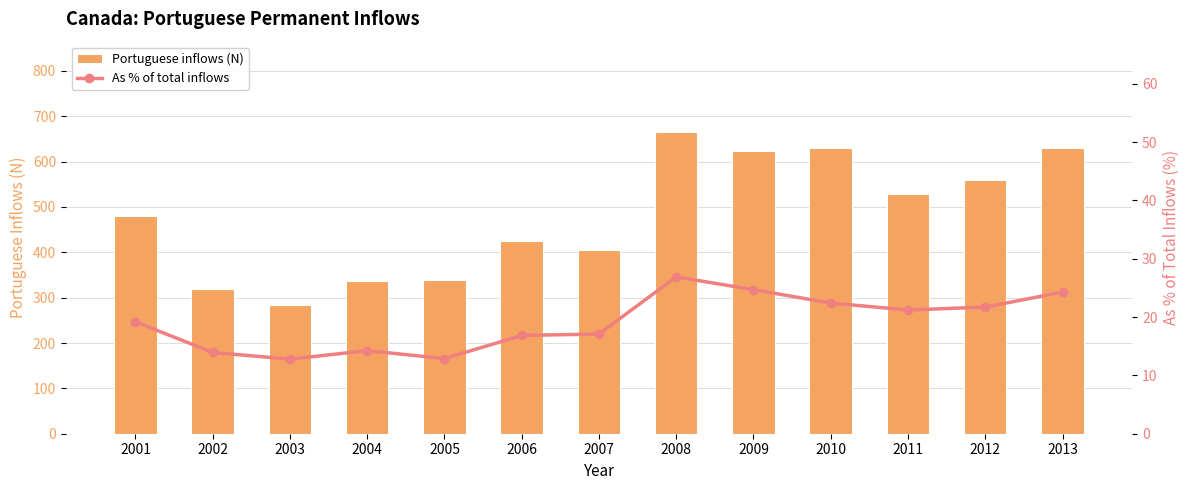

Reading left to right, list all the values displayed in this chart.

Portuguese inflows (N): 481.0	319.0	283.0	336.0	338.0	424.0	405.0	665.0	623.0	629.0	528.0	560.0	629.0
As % of total inflows: 19.2	13.9	12.8	14.2	12.9	16.8	17.1	26.9	24.7	22.4	21.2	21.7	24.3